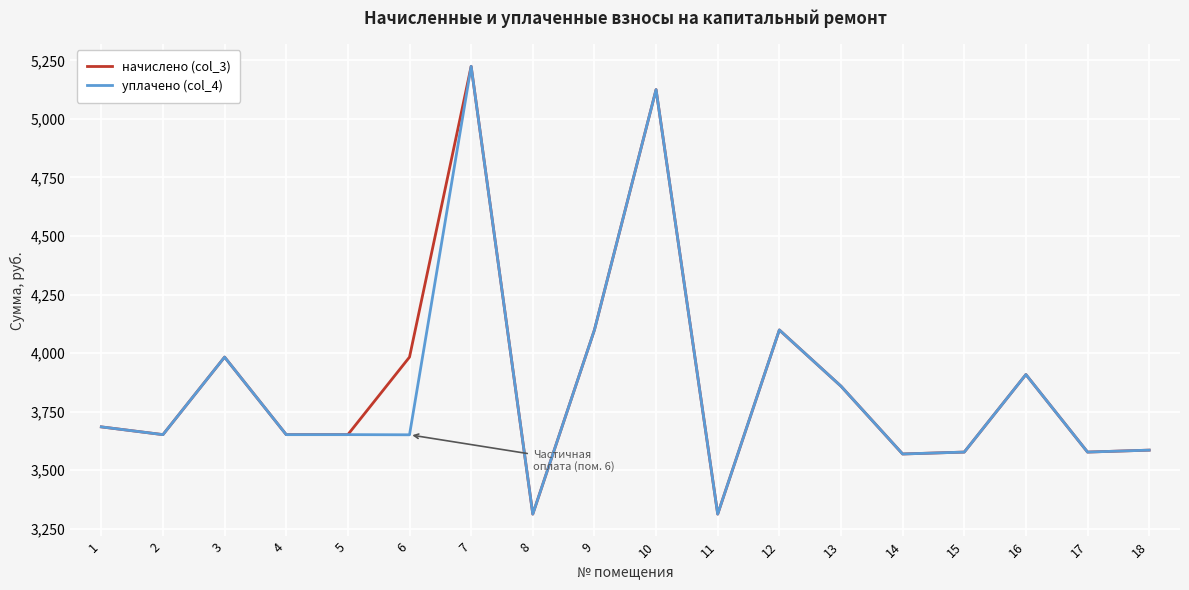

The начислено (col_3) series shows 4098.6 at 9. True or false?

True